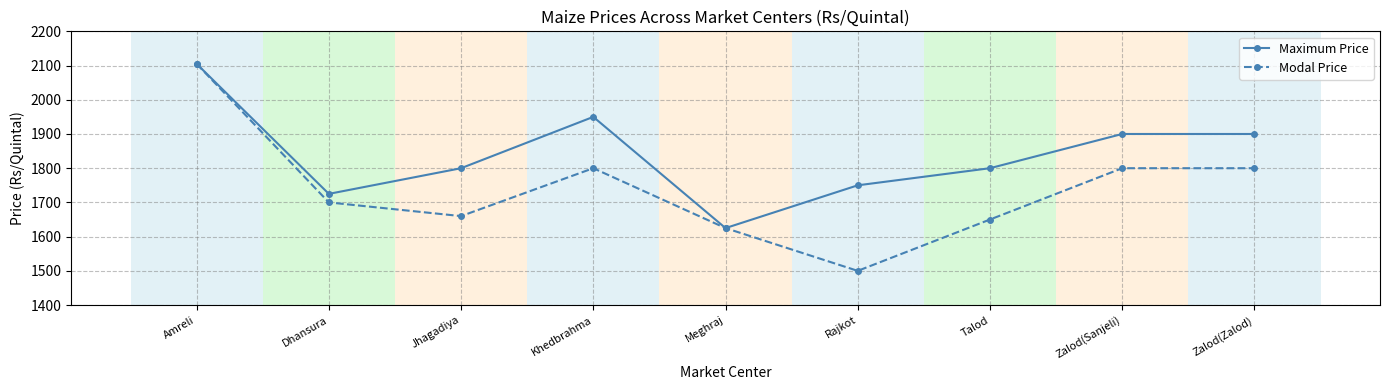

At Jhagadiya, list the series in order from smallest to largest.

Modal Price, Maximum Price